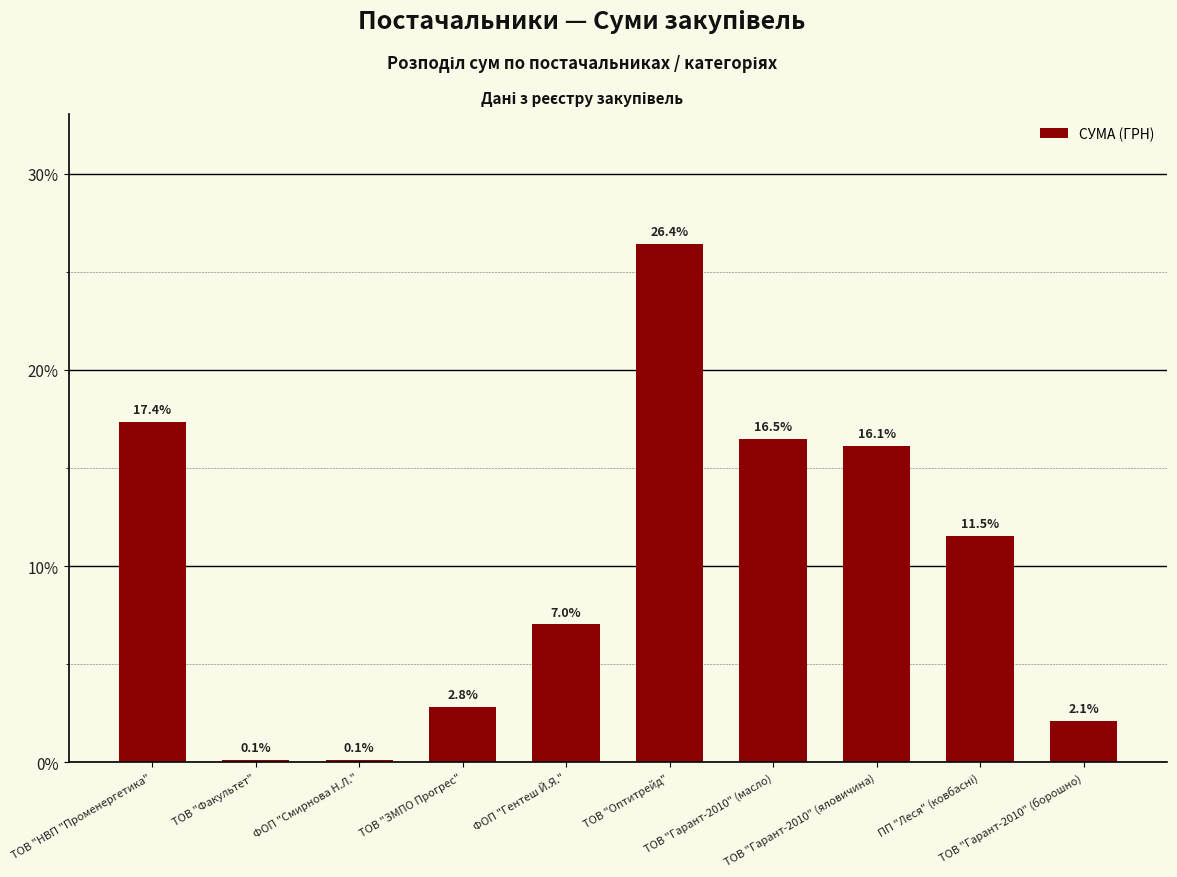

What is the sum of all values?

100.0